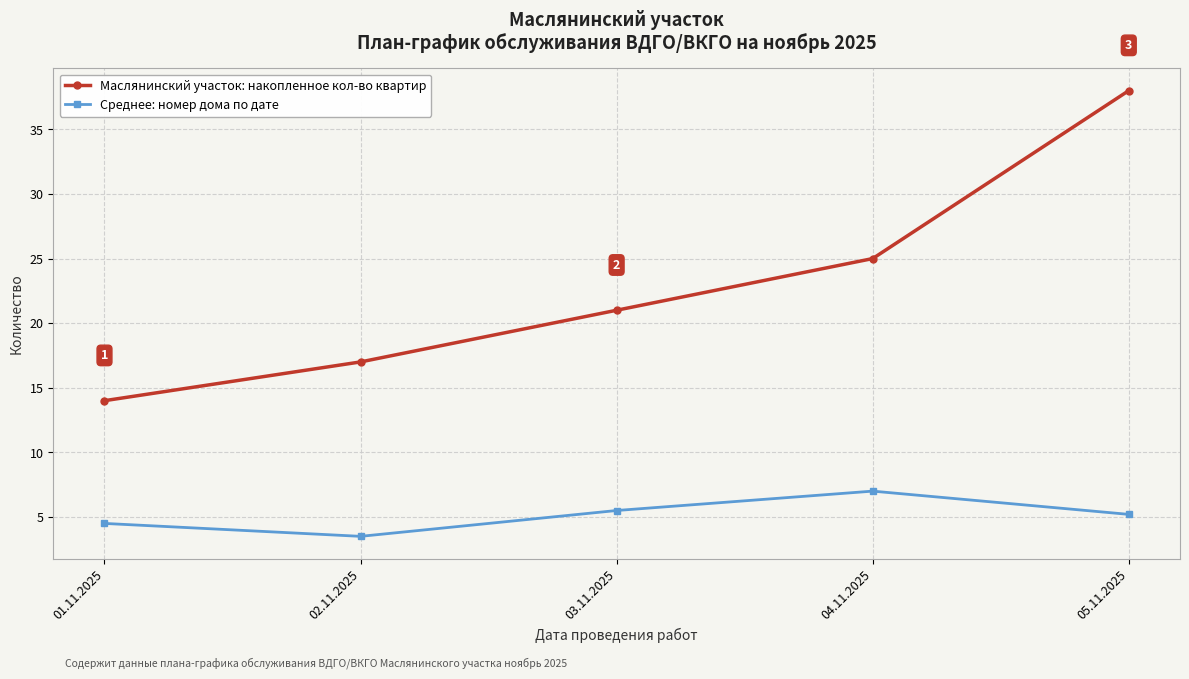

Which series changed the most between 04.11.2025 and 05.11.2025?

Маслянинский участок: накопленное кол-во квартир